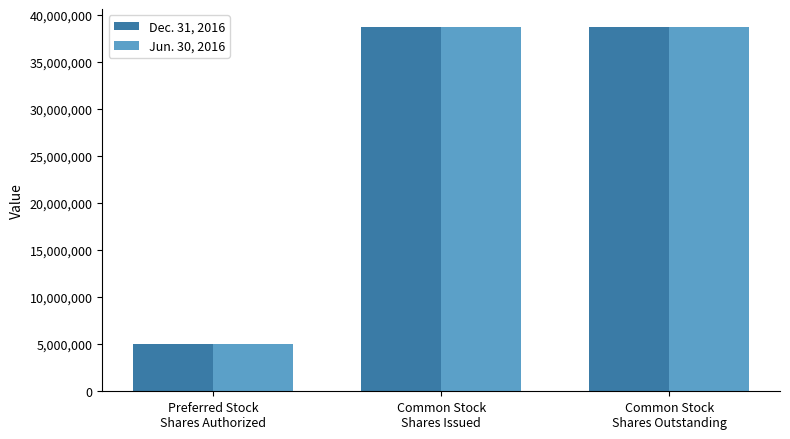

What is the label of the 1st bar from the left?

Preferred Stock
Shares Authorized